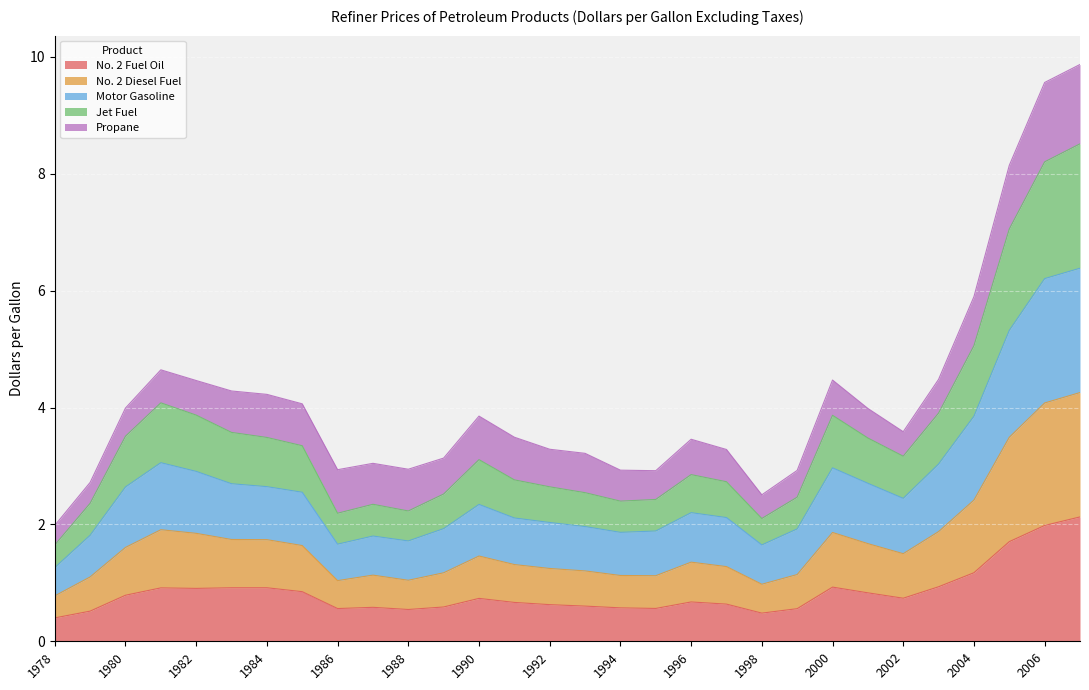

How many interior local peaks does the Jet Fuel series have?

5